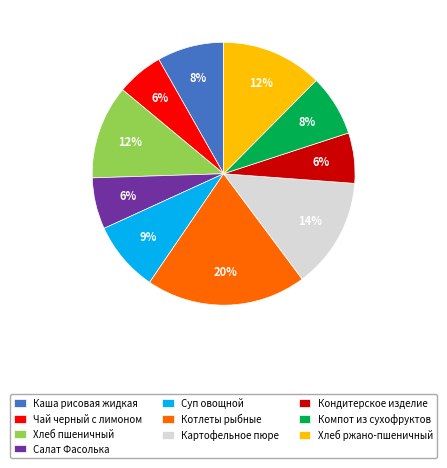

How many slices are in this pie chart?

10